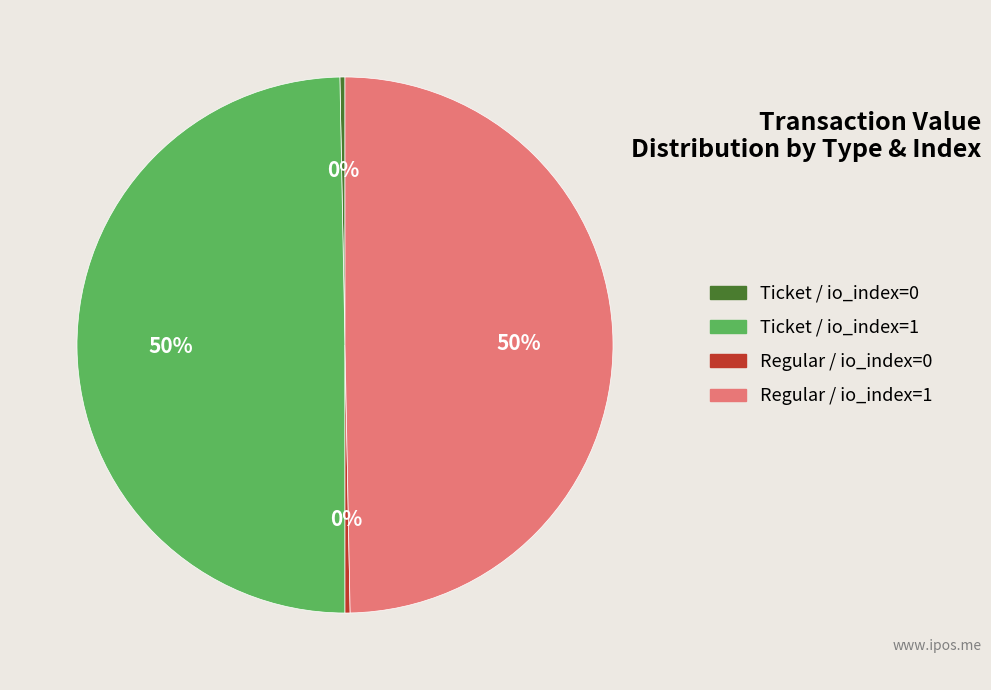

What is the ratio of the value at Regular / io_index=1 to the value at Ticket / io_index=1?

1.0